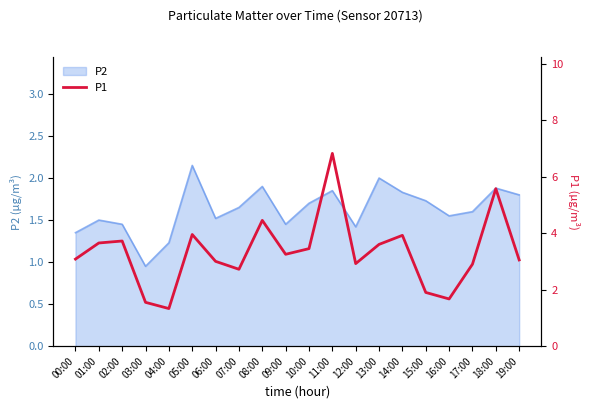

What position from the right is 09:00?

11